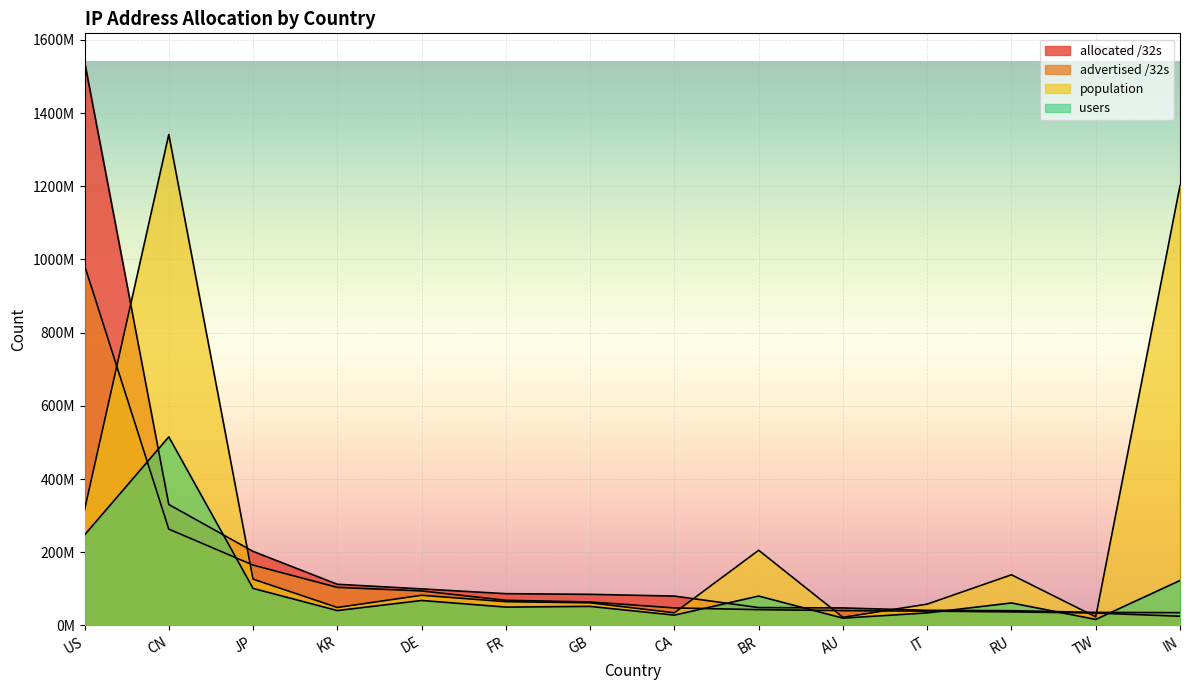

How many values in the users series are below 61236998?

7